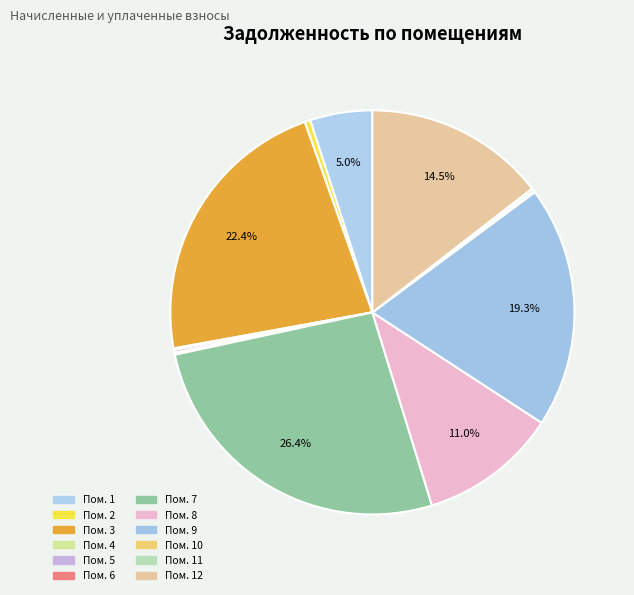

Is there any slice that represents more than half of the pie?

No